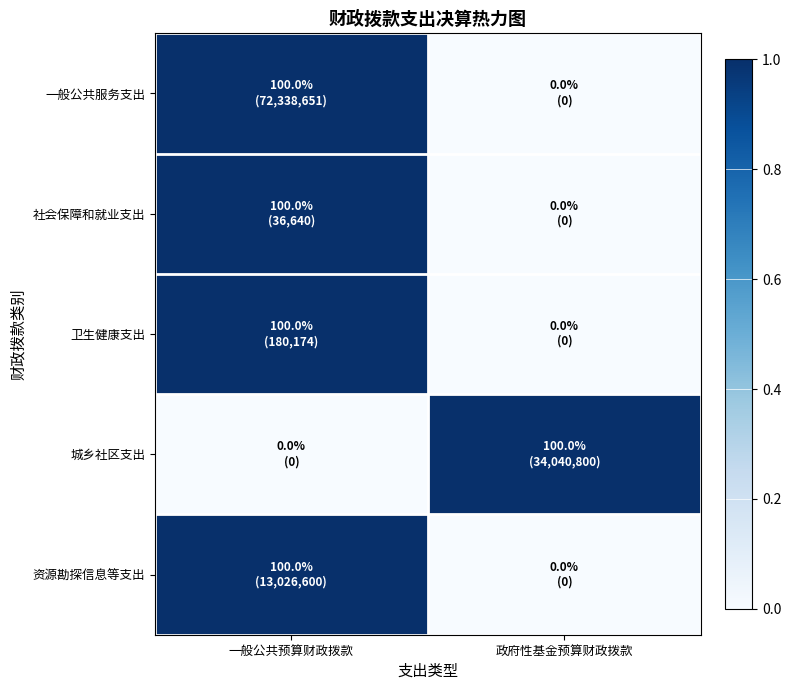

Reading left to right, what are all the values shown in this chart?

一般公共服务支出: 一般公共预算财政拨款=1	政府性基金预算财政拨款=0
社会保障和就业支出: 一般公共预算财政拨款=1	政府性基金预算财政拨款=0
卫生健康支出: 一般公共预算财政拨款=1	政府性基金预算财政拨款=0
城乡社区支出: 一般公共预算财政拨款=0	政府性基金预算财政拨款=1
资源勘探信息等支出: 一般公共预算财政拨款=1	政府性基金预算财政拨款=0